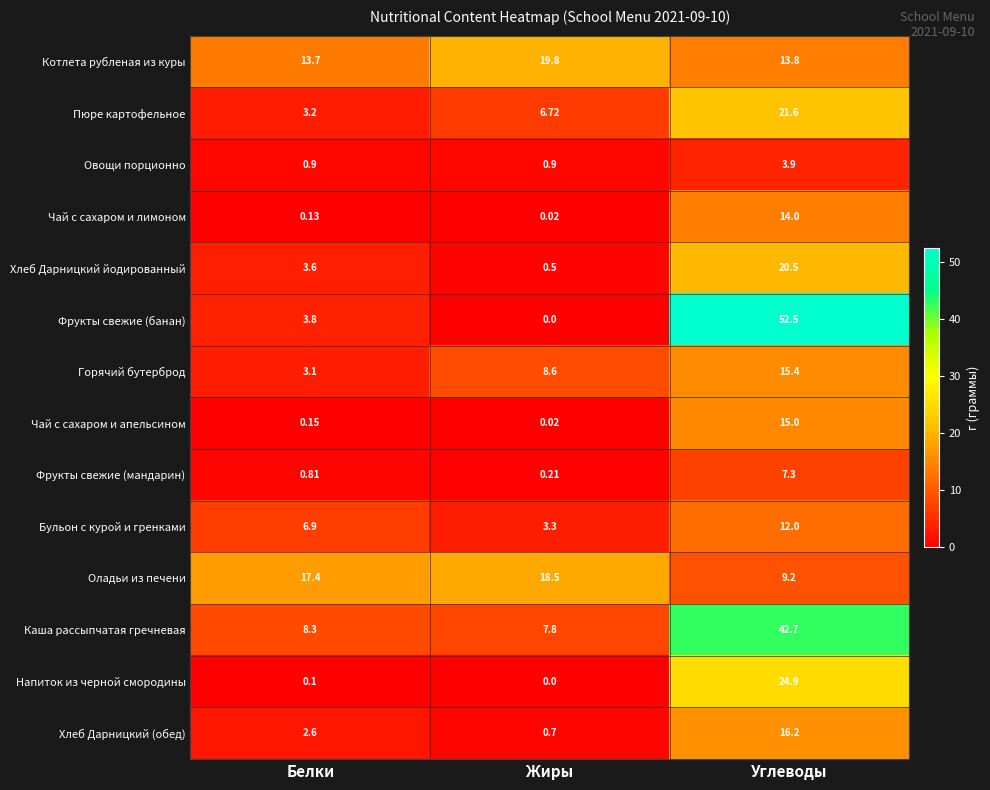

Rank the categories by Оладьи из печени value from highest to lowest.

Жиры, Белки, Углеводы